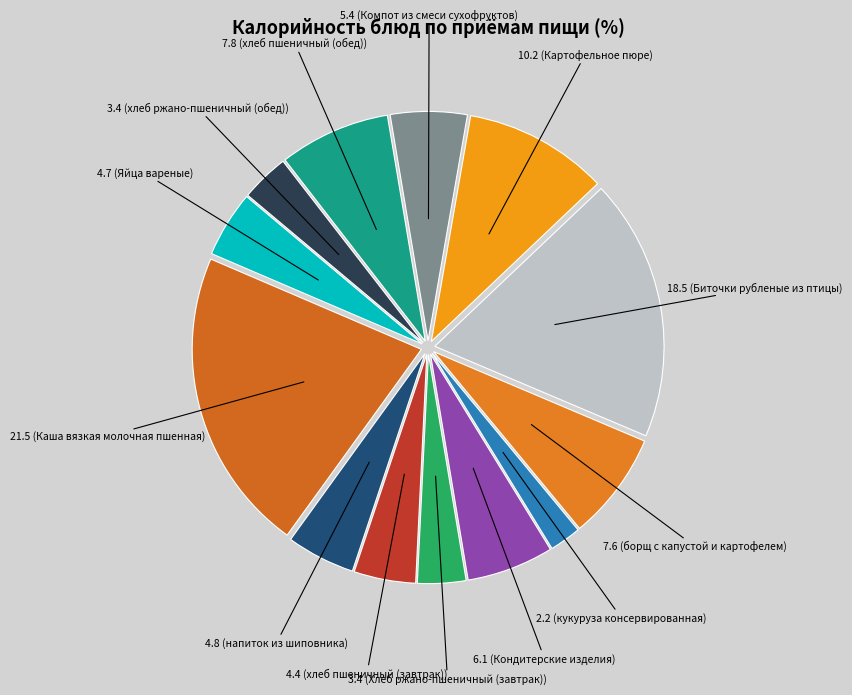

Which slice is the smallest?

кукуруза консервированная